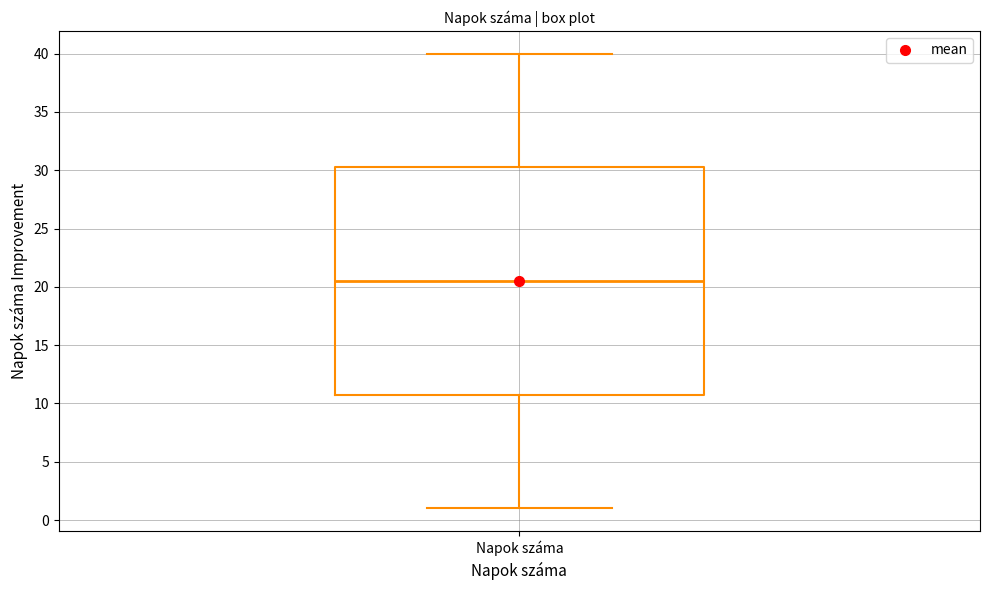

Read this box plot against the y-axis: the position of the median line, the range covered by the box, and the ends of both whiskers. The values are not printed on the chart, so give them approximately, as read against the axis.

median 20.5, box 11.0 to 30.5, whiskers 1.0 to 40.0